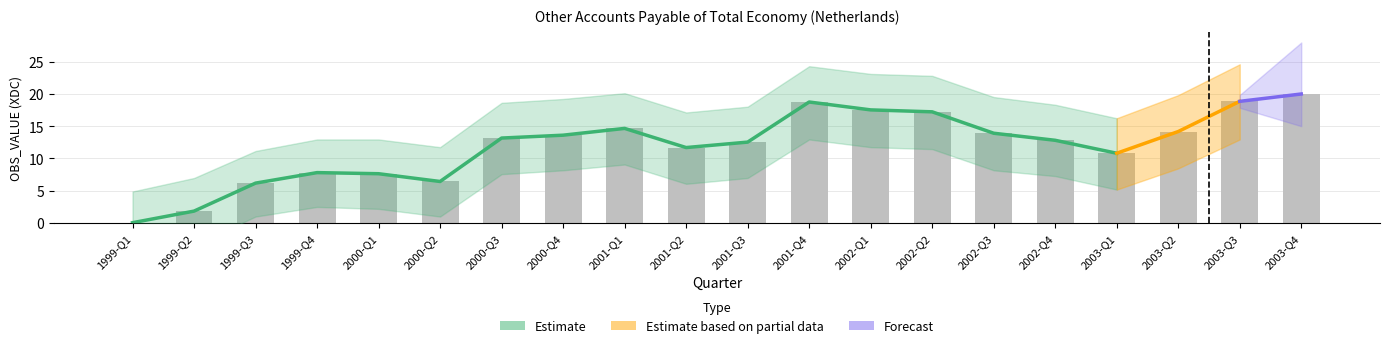

Reading right to left, transcribe all the data shown in this chart.

2003-Q4=20.0	2003-Q3=18.9	2003-Q2=14.2	2003-Q1=10.8	2002-Q4=12.8	2002-Q3=13.9	2002-Q2=17.2	2002-Q1=17.5	2001-Q4=18.8	2001-Q3=12.5	2001-Q2=11.7	2001-Q1=14.7	2000-Q4=13.6	2000-Q3=13.2	2000-Q2=6.4	2000-Q1=7.6	1999-Q4=7.8	1999-Q3=6.2	1999-Q2=1.8	1999-Q1=0.0